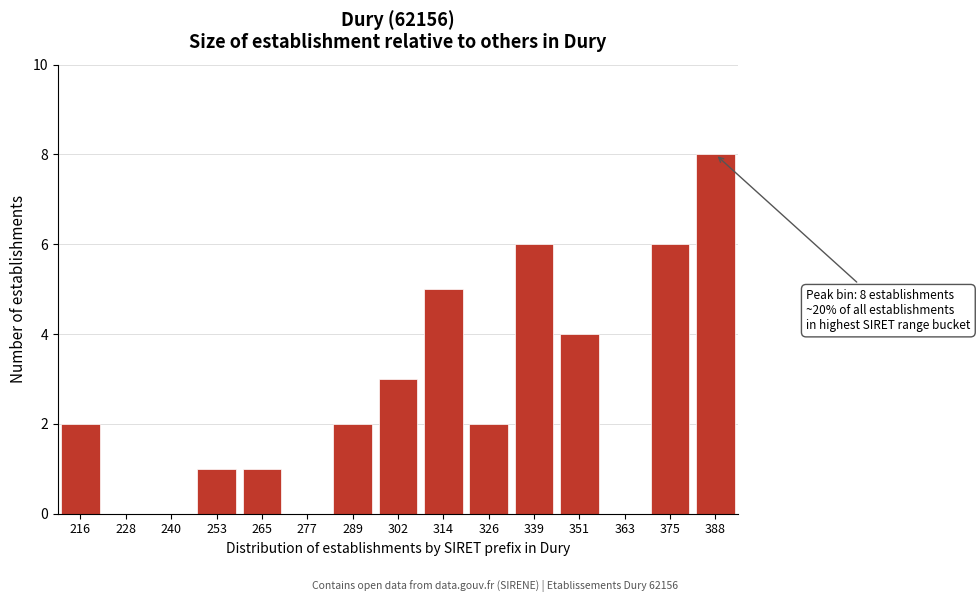

Reading right to left, extract all data points from this chart.

388=8	375=6	363=0	351=4	339=6	326=2	314=5	302=3	289=2	277=0	265=1	253=1	240=0	228=0	216=2